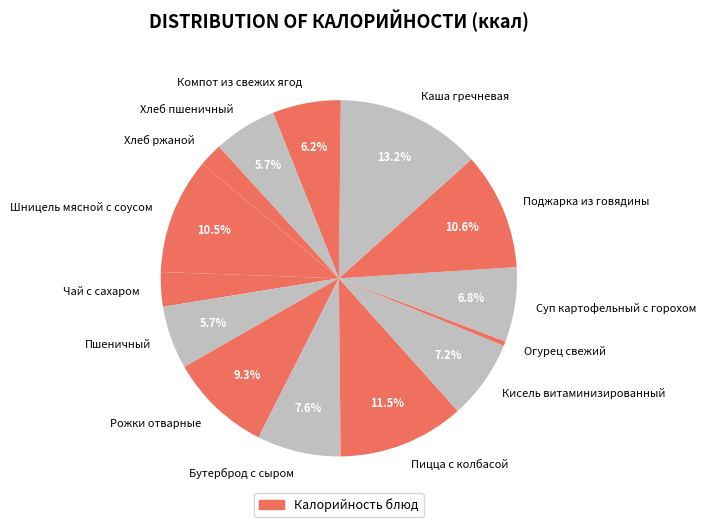

What is the largest slice in the pie chart?

Каша гречневая